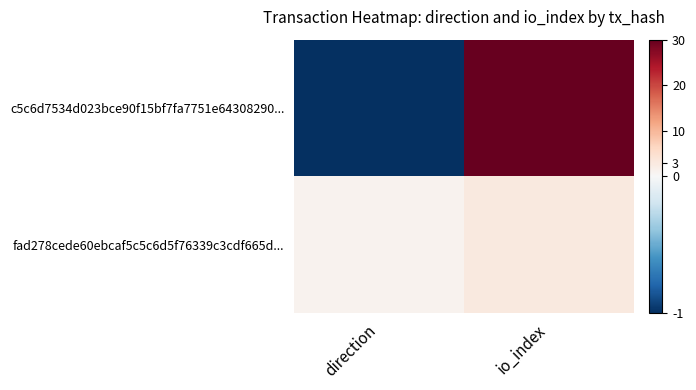

Between io_index and direction, which is larger?

io_index